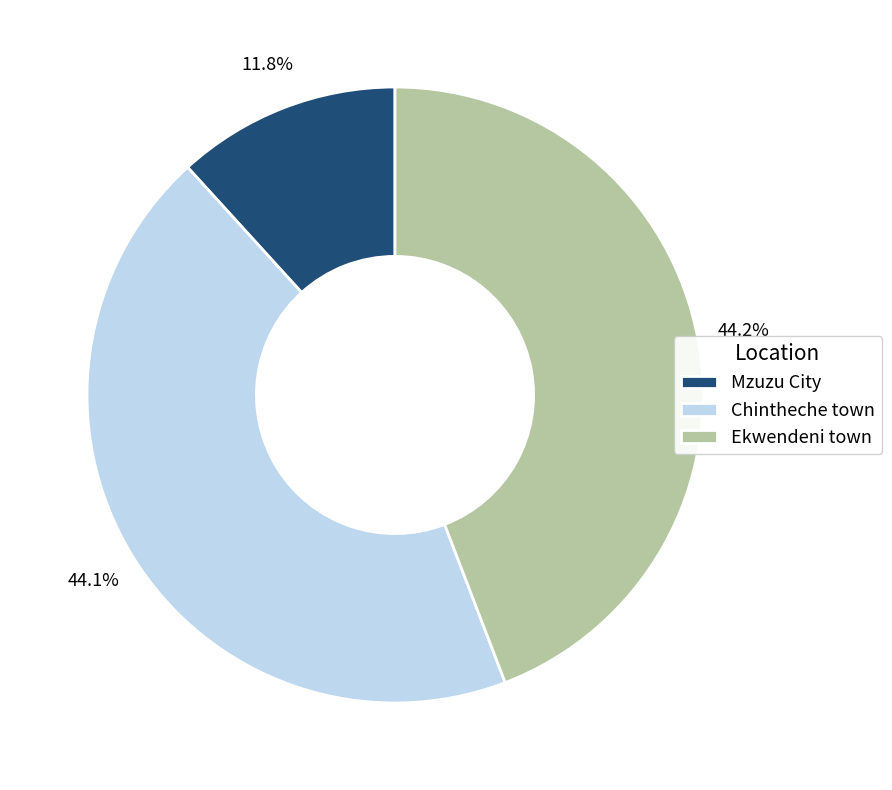

The Ekwendeni town slice represents 52% of the pie. True or false?

False